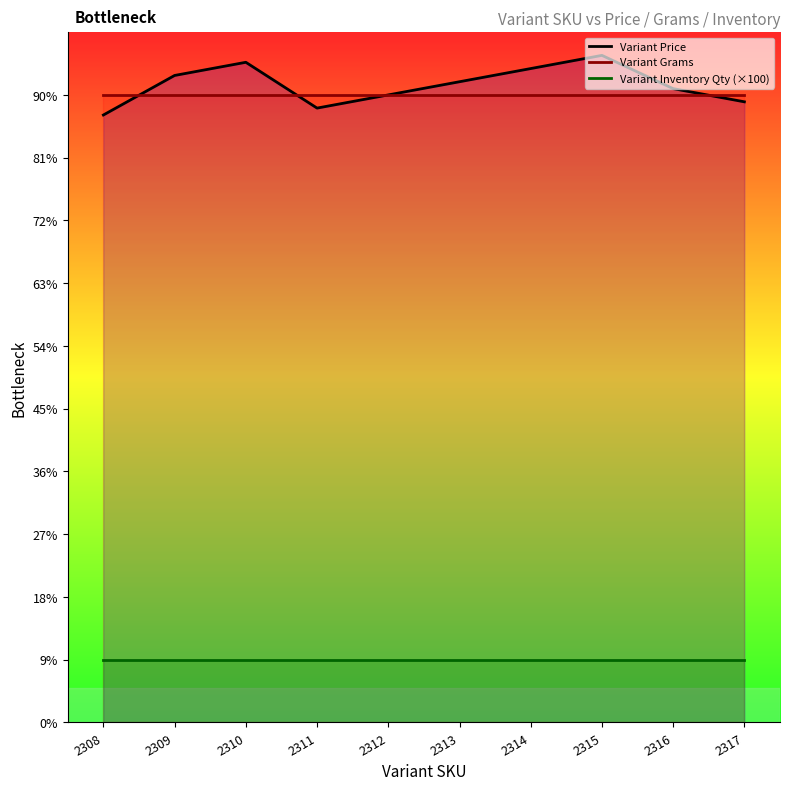

At 2311, list the series in order from largest to smallest.

Variant Grams, Variant Price, Variant Inventory Qty (×100)